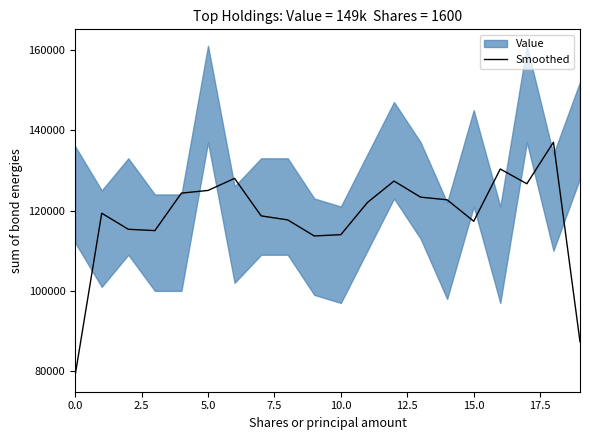

How many interior local valleys (lower than both neighbors) does the data have?

4